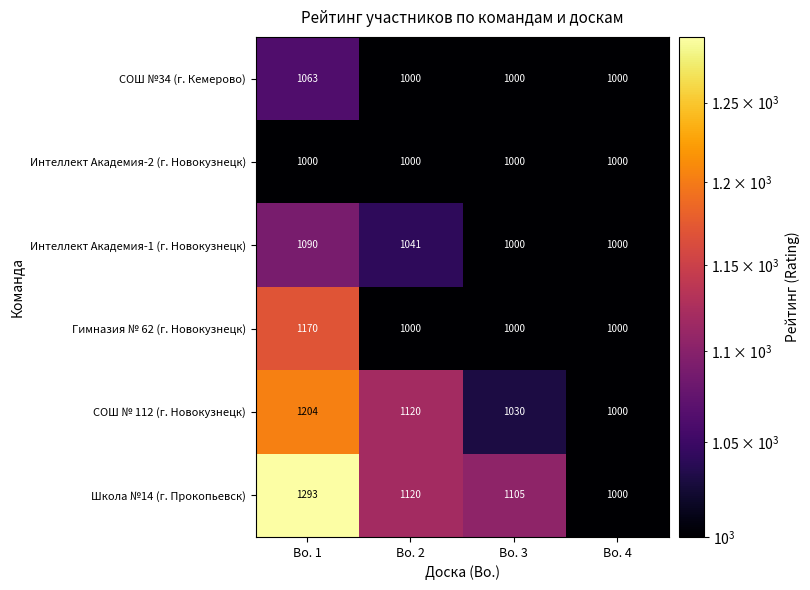

Where is Школа №14 (г. Прокопьевск) nearest to the value 1146?

Bo. 2